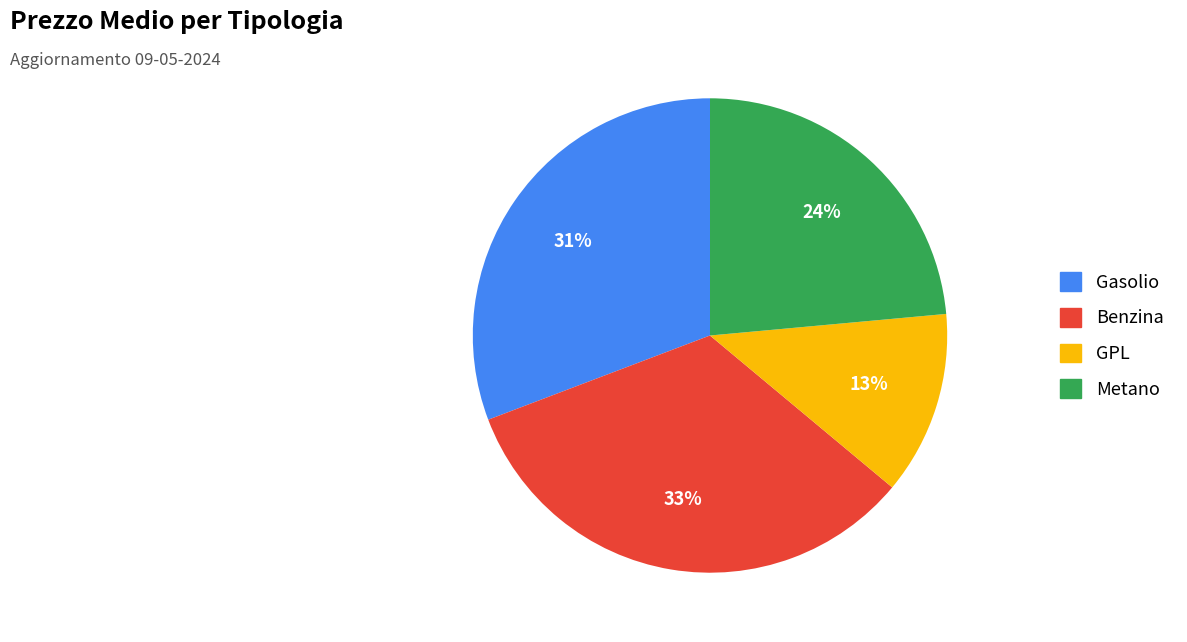

What percentage is the Gasolio slice, to the nearest percent?

31%